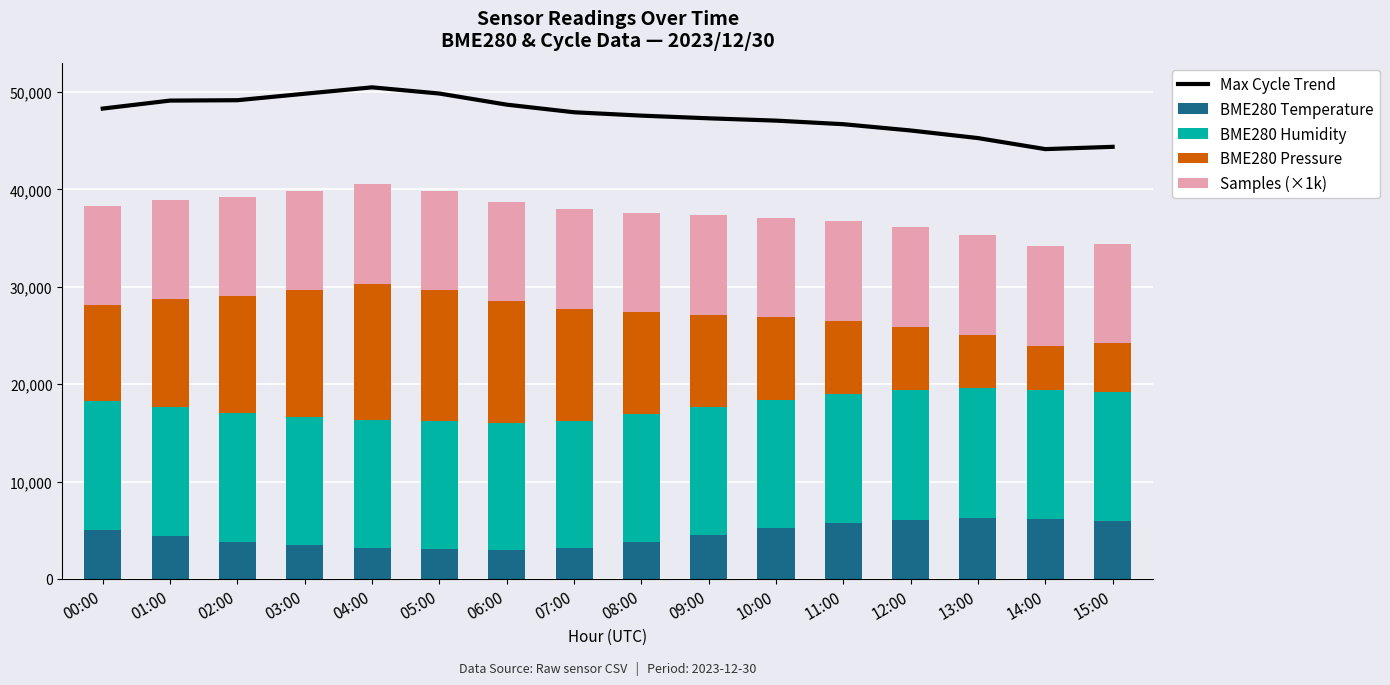

What is the lowest value of the BME280 Pressure series?

4500.0